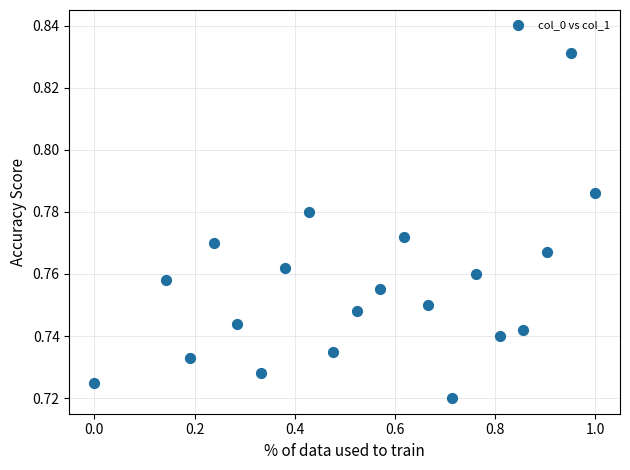

What is the range of X values (max minus min)?

1.0